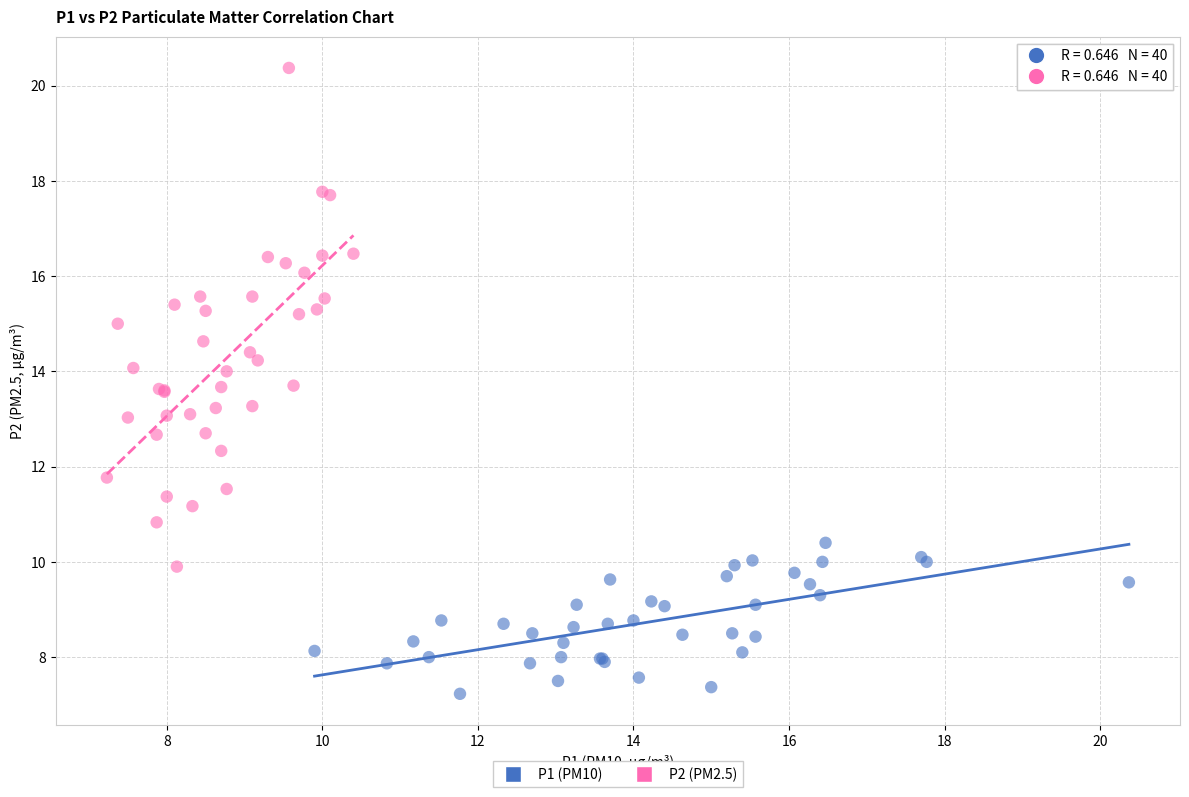

Which series reaches the maximum Y coordinate?

P2 (PM2.5)